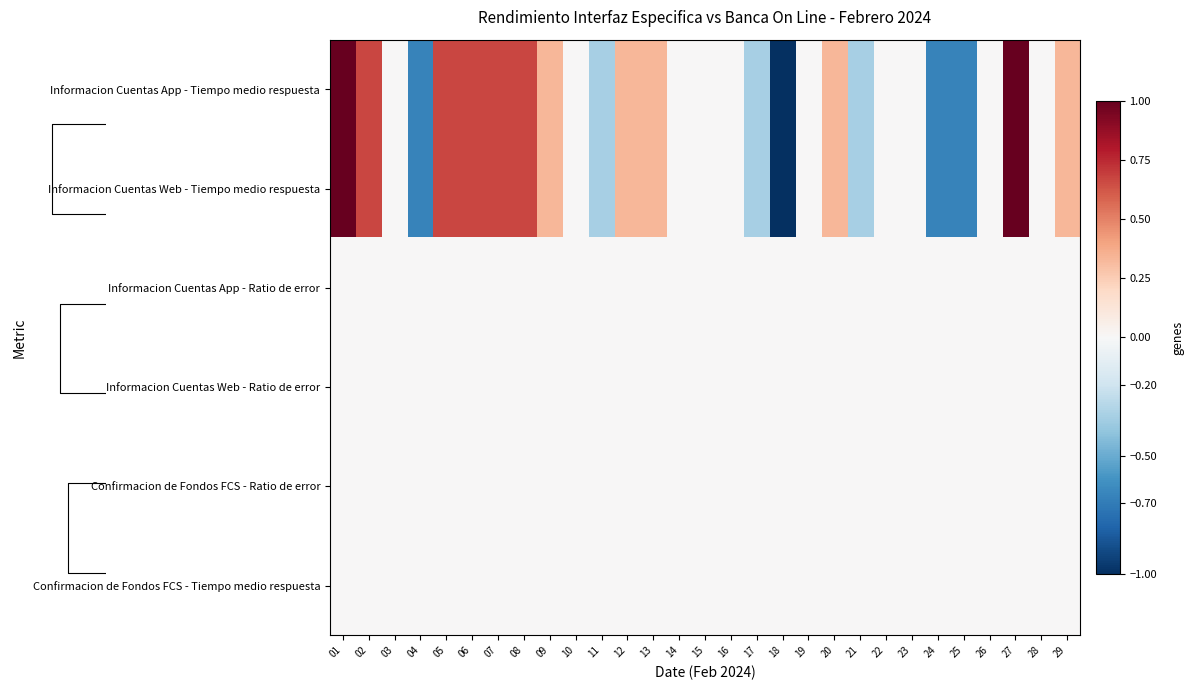

Reading left to right, what are all the values shown in this chart?

Informacion Cuentas App - Tiempo medio respuesta: 01=1.0	02=0.7	03=0.0	04=-0.7	05=0.7	06=0.7	07=0.7	08=0.7	09=0.3	10=0.0	11=-0.3	12=0.3	13=0.3	14=0.0	15=0.0	16=0.0	17=-0.3	18=-1.0	19=0.0	20=0.3	21=-0.3	22=0.0	23=0.0	24=-0.7	25=-0.7	26=0.0	27=1.0	28=0.0	29=0.3
Informacion Cuentas Web - Tiempo medio respuesta: 01=1.0	02=0.7	03=0.0	04=-0.7	05=0.7	06=0.7	07=0.7	08=0.7	09=0.3	10=0.0	11=-0.3	12=0.3	13=0.3	14=0.0	15=0.0	16=0.0	17=-0.3	18=-1.0	19=0.0	20=0.3	21=-0.3	22=0.0	23=0.0	24=-0.7	25=-0.7	26=0.0	27=1.0	28=0.0	29=0.3
Informacion Cuentas App - Ratio de error: 01=0.0	02=0.0	03=0.0	04=0.0	05=0.0	06=0.0	07=0.0	08=0.0	09=0.0	10=0.0	11=0.0	12=0.0	13=0.0	14=0.0	15=0.0	16=0.0	17=0.0	18=0.0	19=0.0	20=0.0	21=0.0	22=0.0	23=0.0	24=0.0	25=0.0	26=0.0	27=0.0	28=0.0	29=0.0
Informacion Cuentas Web - Ratio de error: 01=0.0	02=0.0	03=0.0	04=0.0	05=0.0	06=0.0	07=0.0	08=0.0	09=0.0	10=0.0	11=0.0	12=0.0	13=0.0	14=0.0	15=0.0	16=0.0	17=0.0	18=0.0	19=0.0	20=0.0	21=0.0	22=0.0	23=0.0	24=0.0	25=0.0	26=0.0	27=0.0	28=0.0	29=0.0
Confirmacion de Fondos FCS - Ratio de error: 01=0.0	02=0.0	03=0.0	04=0.0	05=0.0	06=0.0	07=0.0	08=0.0	09=0.0	10=0.0	11=0.0	12=0.0	13=0.0	14=0.0	15=0.0	16=0.0	17=0.0	18=0.0	19=0.0	20=0.0	21=0.0	22=0.0	23=0.0	24=0.0	25=0.0	26=0.0	27=0.0	28=0.0	29=0.0
Confirmacion de Fondos FCS - Tiempo medio respuesta: 01=0.0	02=0.0	03=0.0	04=0.0	05=0.0	06=0.0	07=0.0	08=0.0	09=0.0	10=0.0	11=0.0	12=0.0	13=0.0	14=0.0	15=0.0	16=0.0	17=0.0	18=0.0	19=0.0	20=0.0	21=0.0	22=0.0	23=0.0	24=0.0	25=0.0	26=0.0	27=0.0	28=0.0	29=0.0